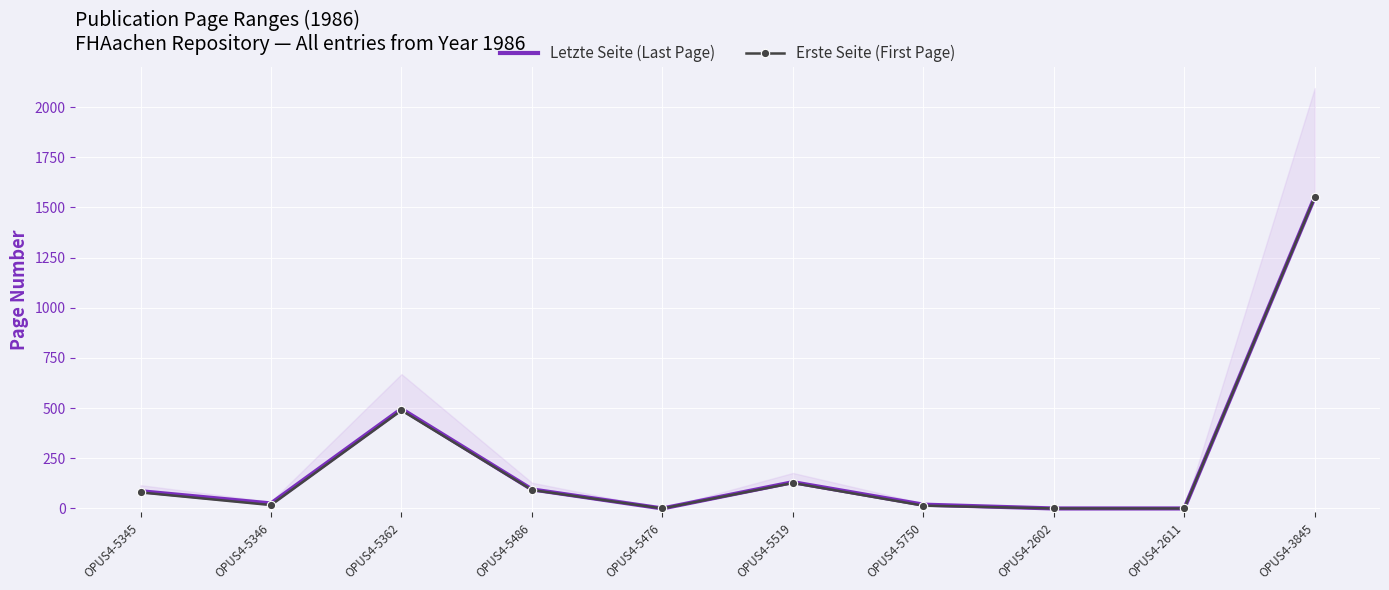

What is the difference between the highest and lowest values at OPUS4-5362?

7